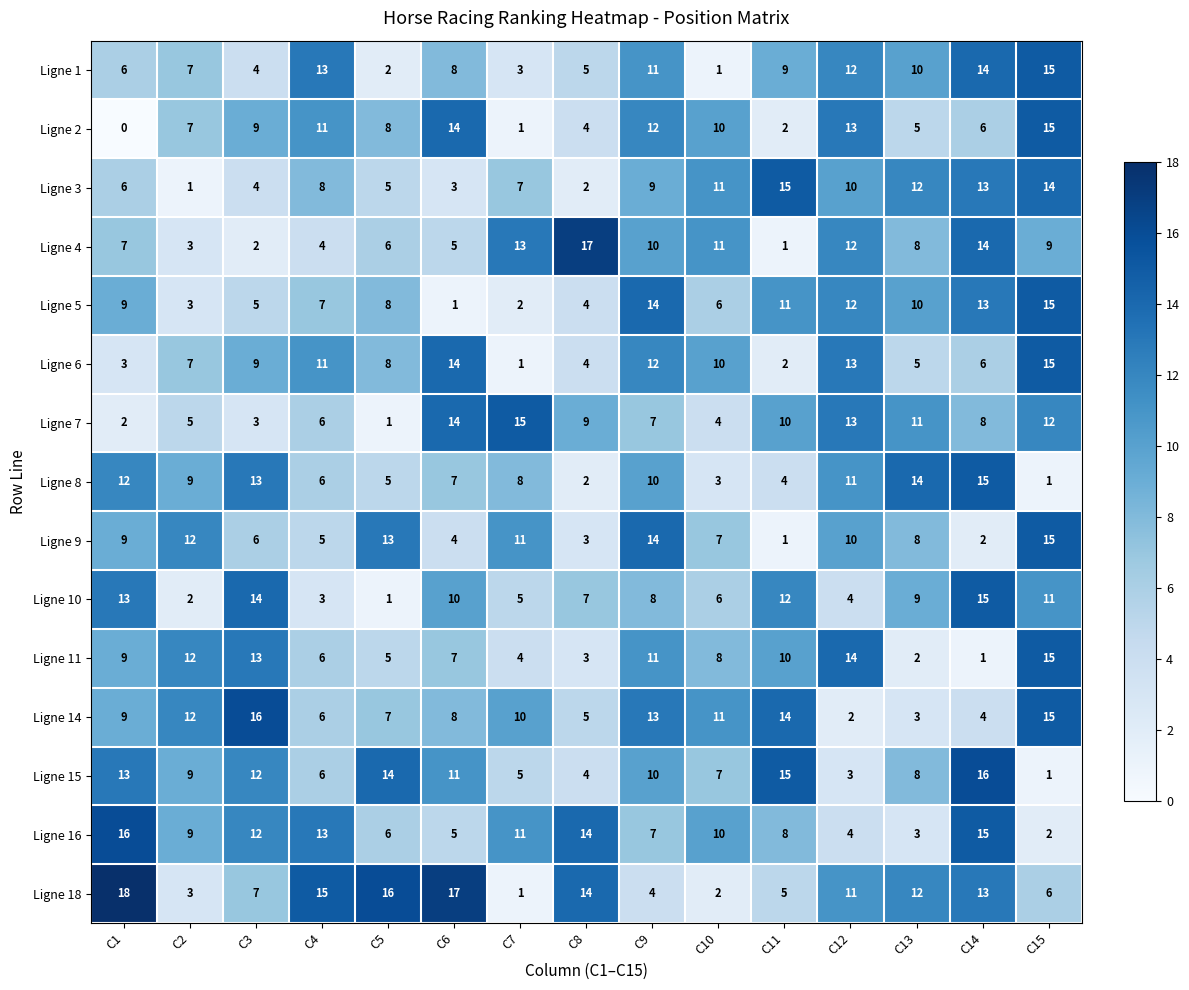

At which category is the sum across all series the highest?

C15